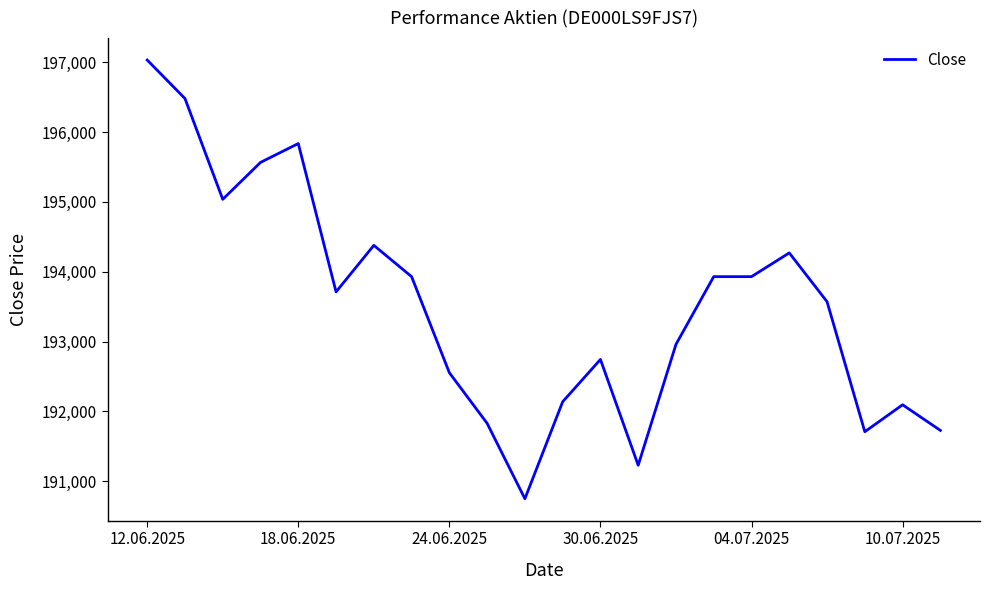

What is the difference between the maximum and minimum values?

6283